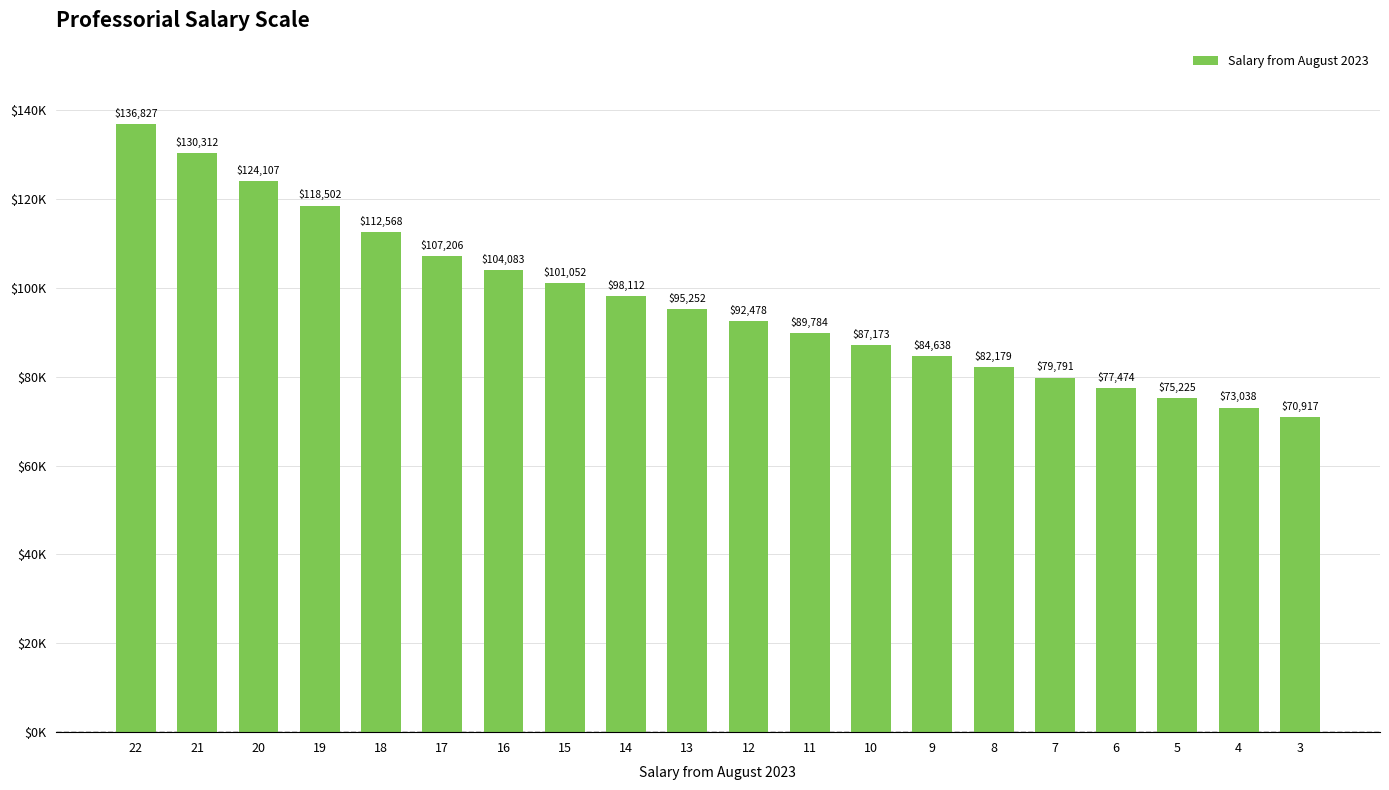

The chart shows a value of 75225.1 at 5. True or false?

True